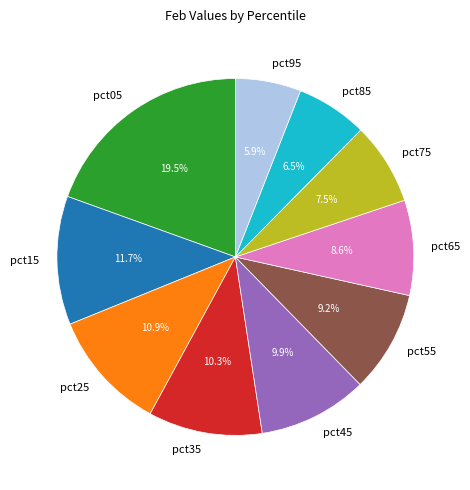

To the nearest percent, what is the combined percentage of pct85 and pct25?

17%